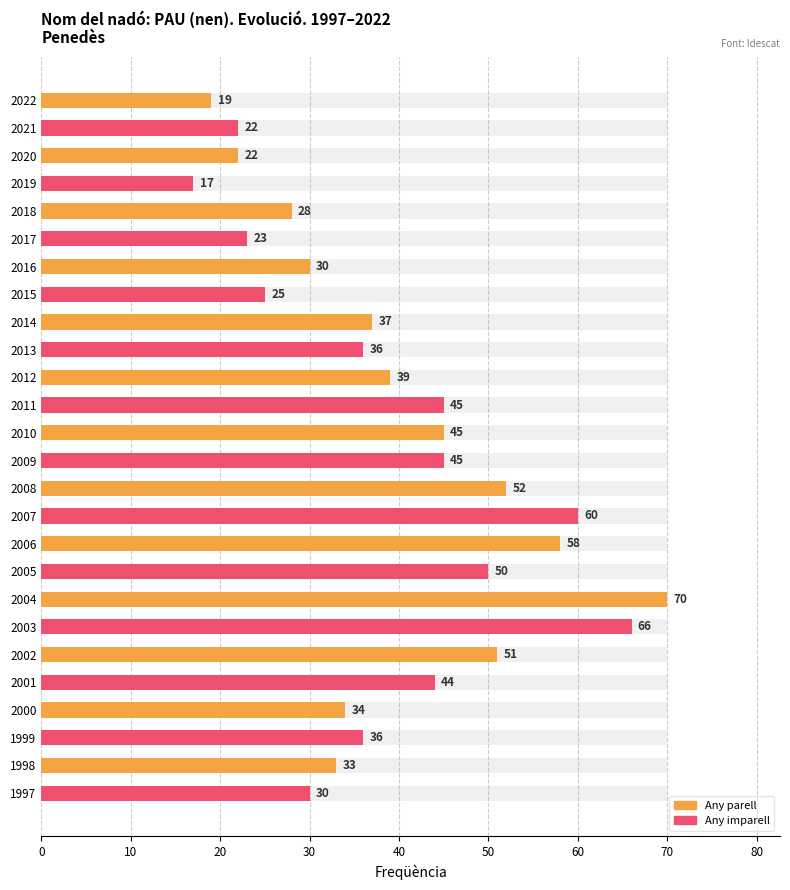

What is the maximum value shown in the chart?

70